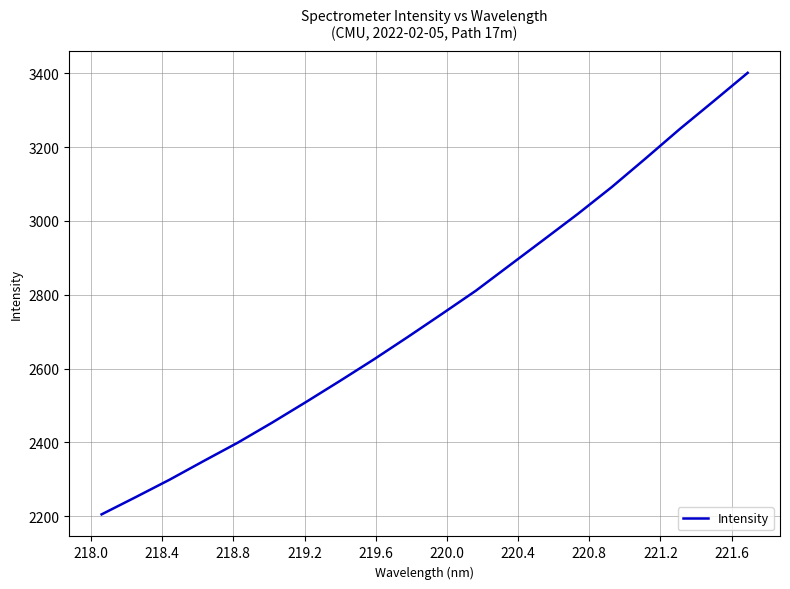

How many values exceed 2747?

10